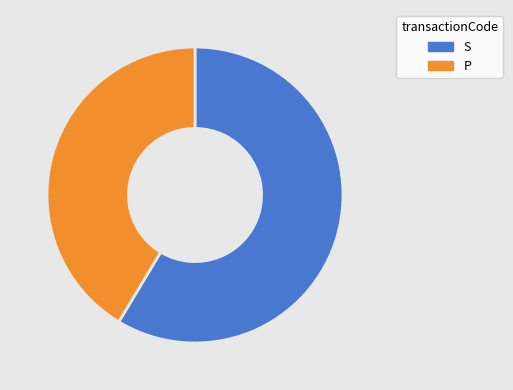

Does P account for over 50% of the chart?

No